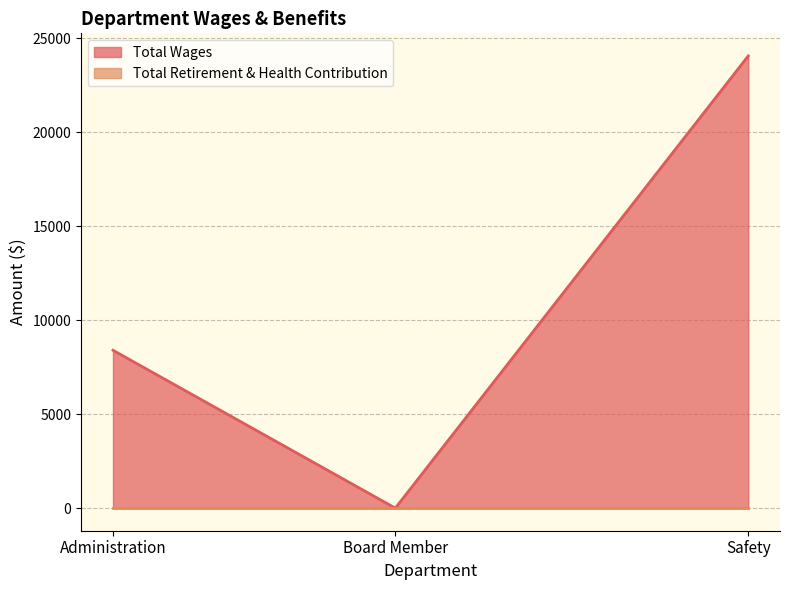

Is the value of Total Wages at Board Member greater than the value of Total Retirement & Health Contribution at Administration?

No